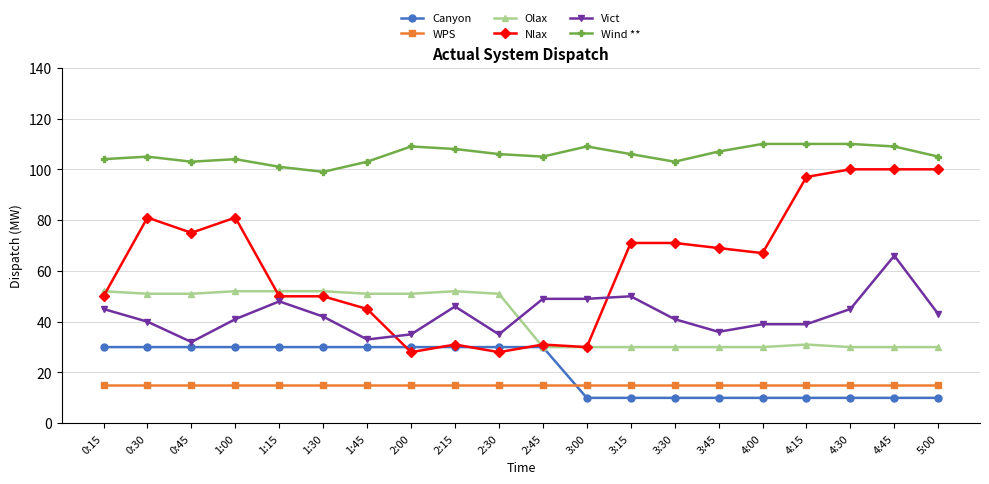

At 3:15, list the series in order from largest to smallest.

Wind **, Nlax, Vict, Olax, WPS, Canyon